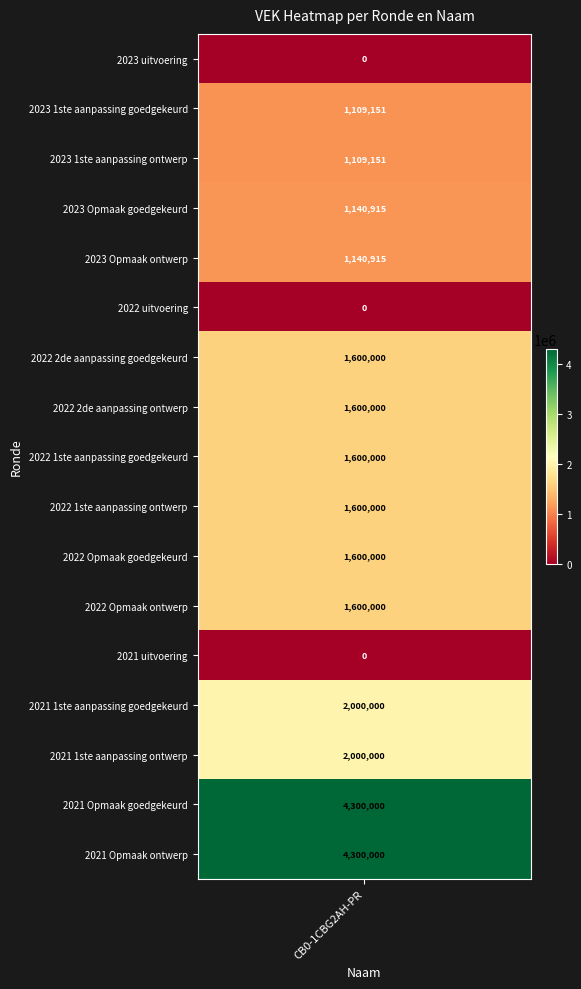

What is the change in value from 2023 1ste aanpassing goedgekeurd to 2022 2de aanpassing goedgekeurd?

+490849